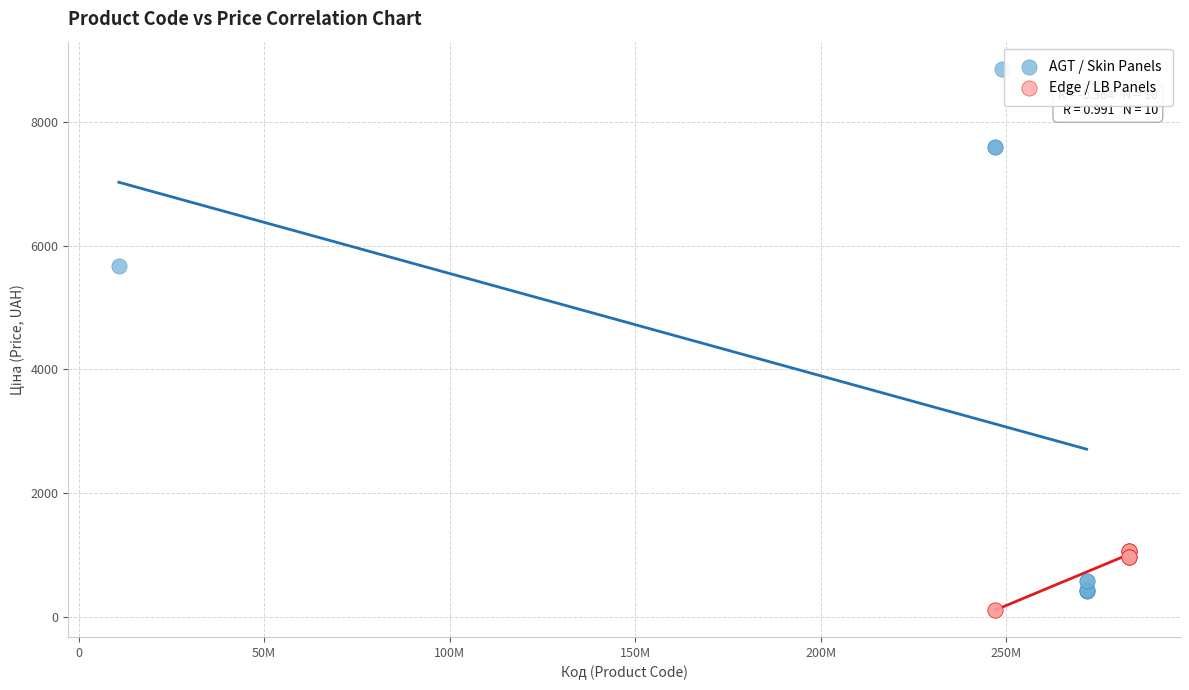

Which series reaches the maximum Y coordinate?

AGT / Skin Panels